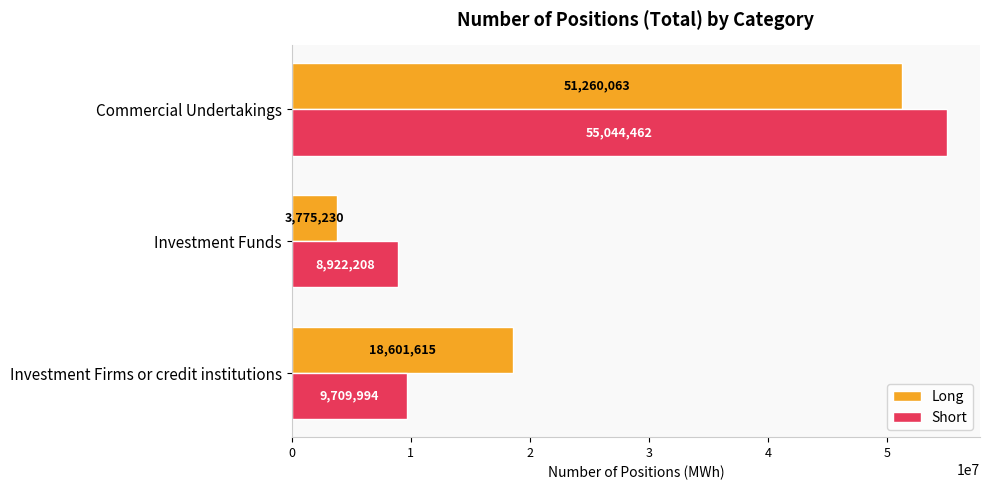

Rank the series by their average value, from highest to lowest.

Short, Long